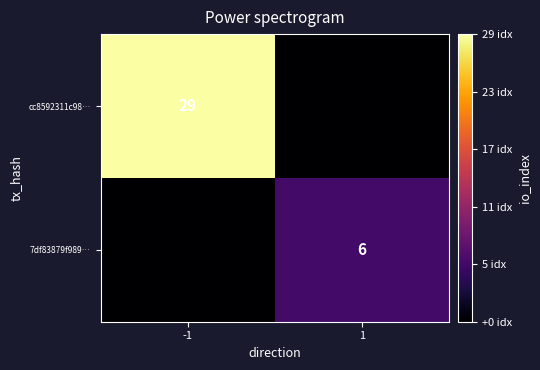

The value of 7df83879f989… at 1 is 6. True or false?

True